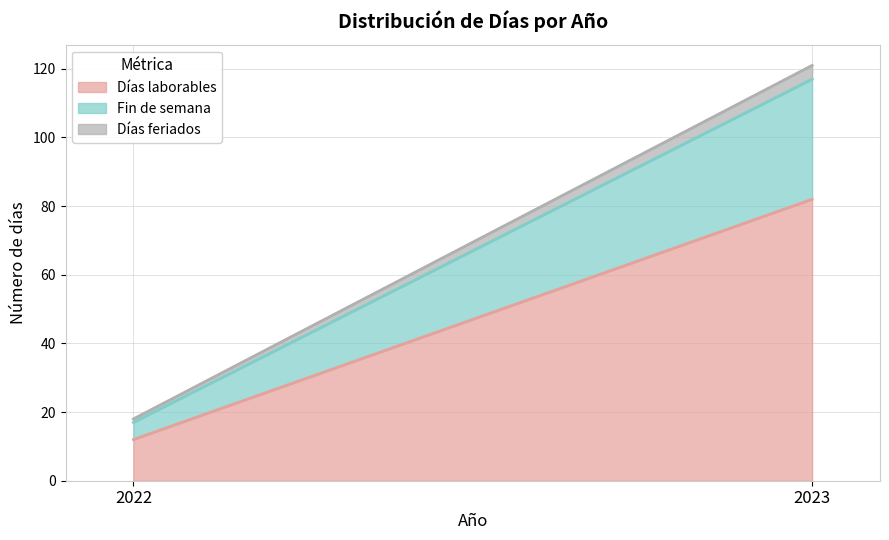

What are all the series names shown in the legend?

Días laborables, Fin de semana, Días feriados